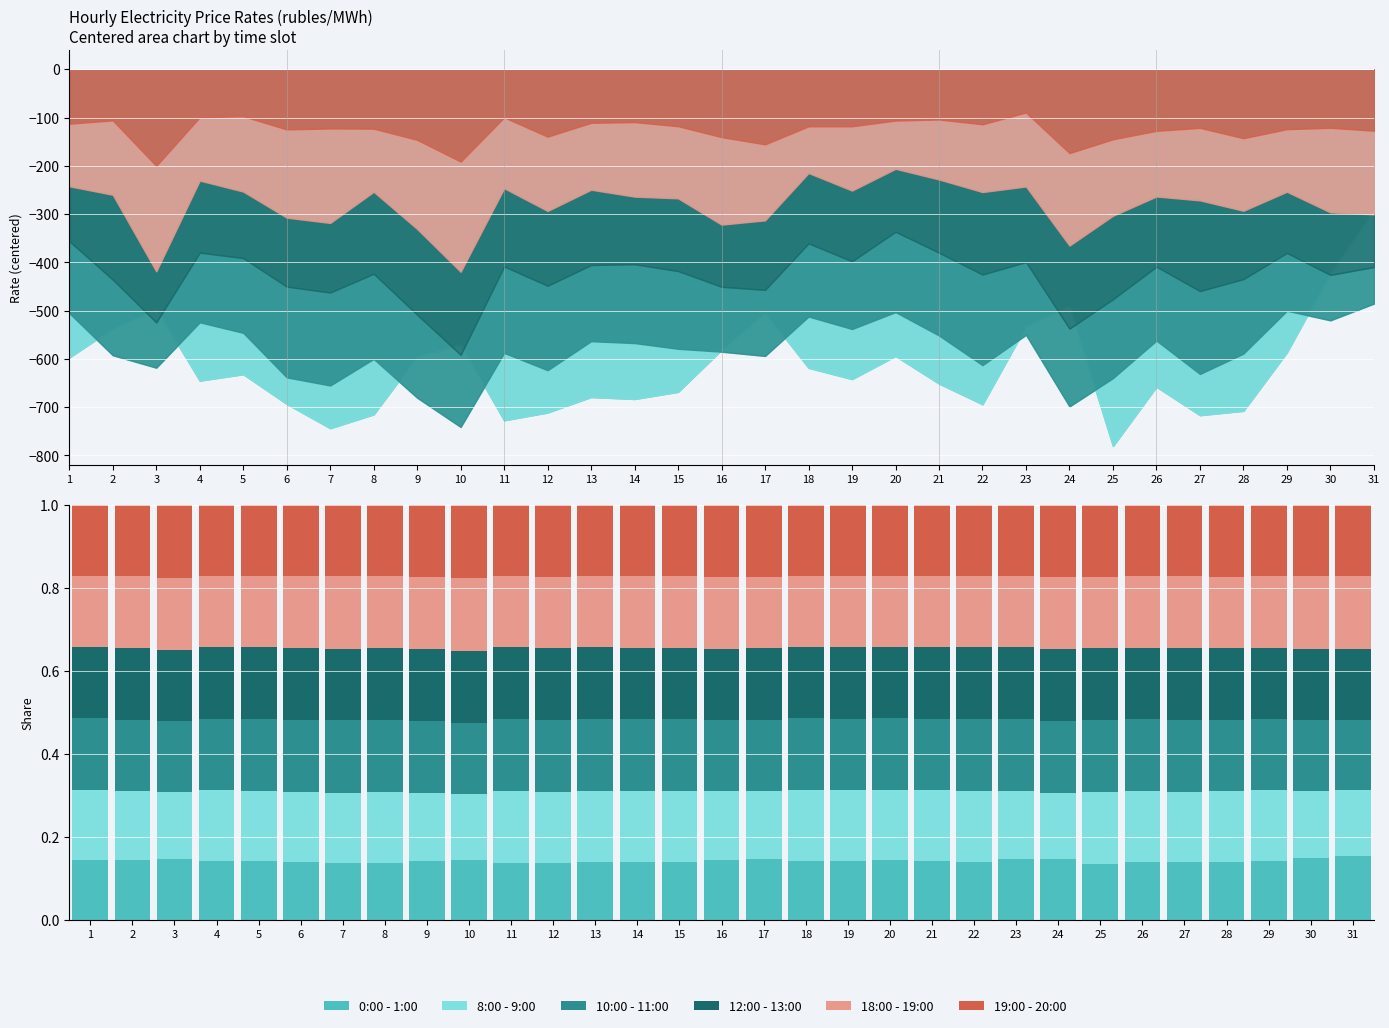

What is the total value across all series at 5?

1.0